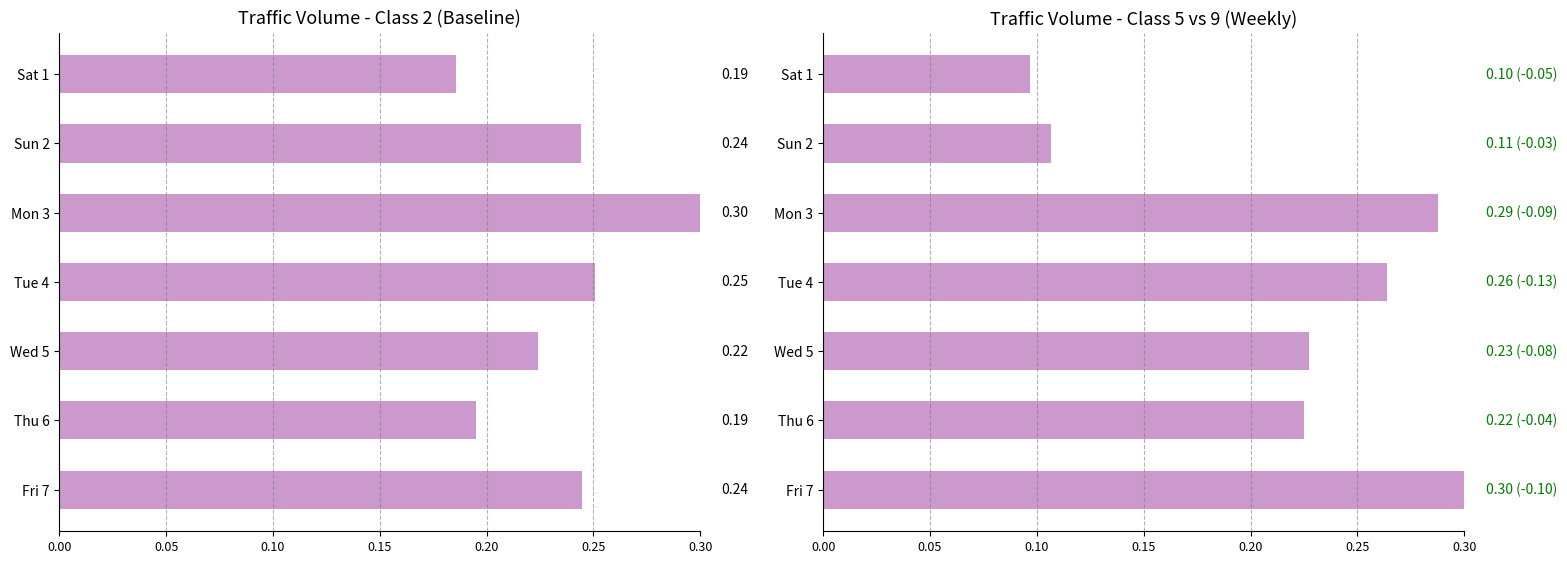

What is the value of the Class 5 bar at the 7th from the left?

0.3